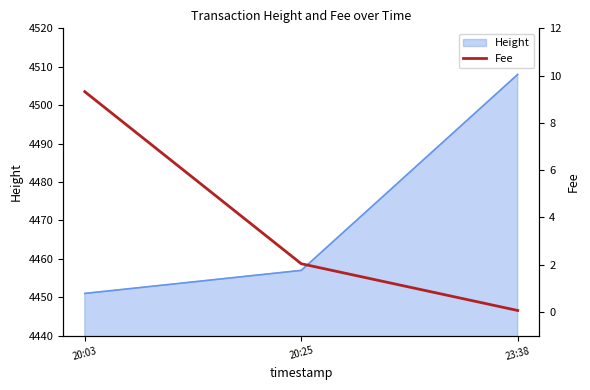

What is the value of the 1st point from the left?

9.3